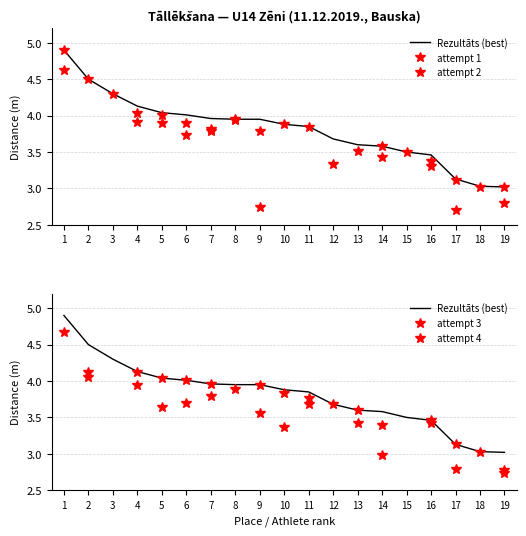

Does the chart have visible grid lines?

Yes